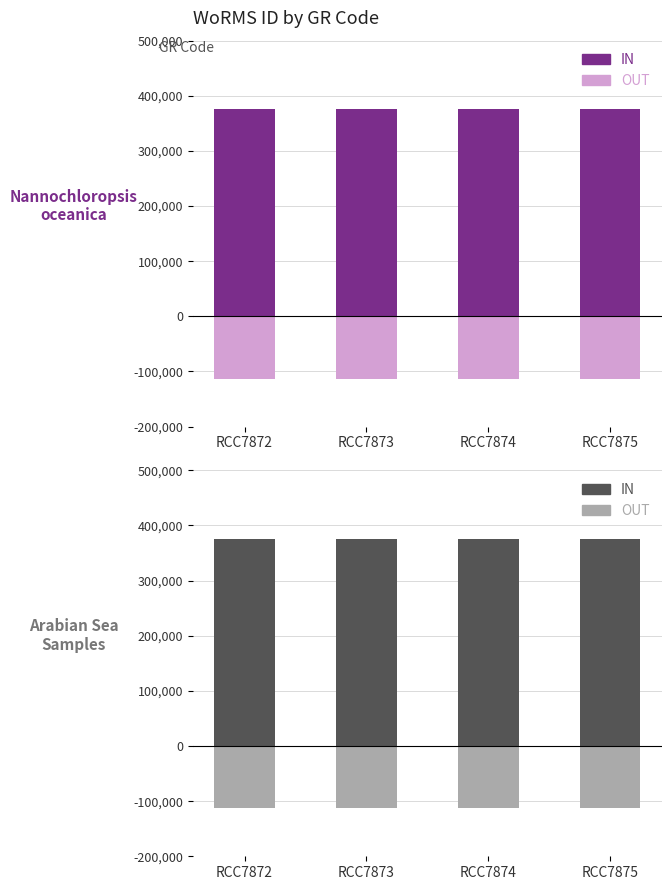

What is the total value across all series at RCC7873?

263230.1